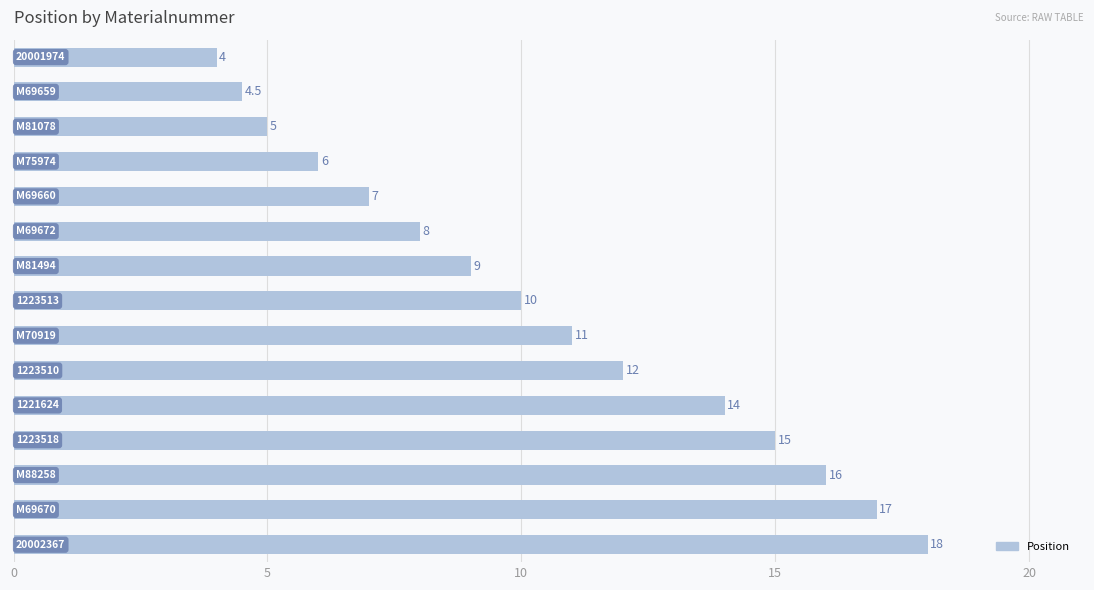

What is the smallest value displayed?

4.0